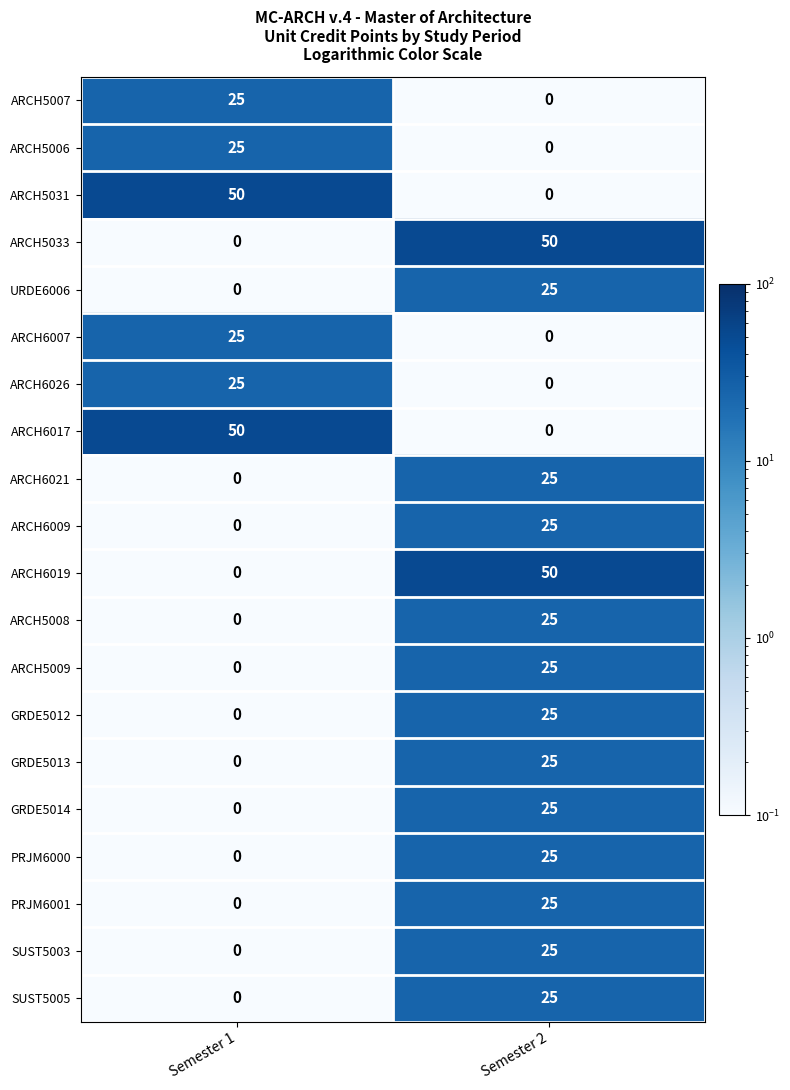

At how many categories does at least one series exceed 5?

2